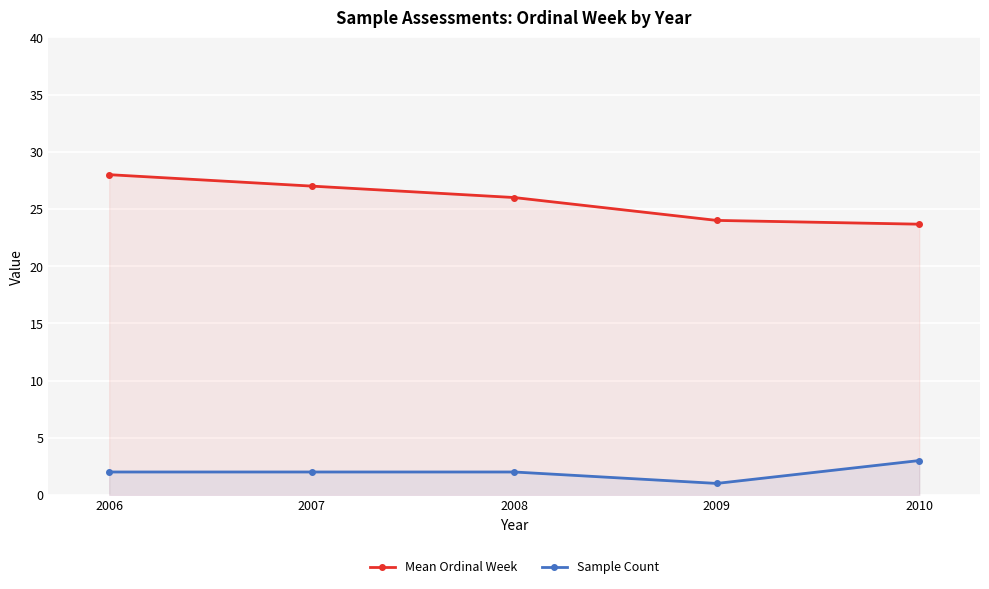

Does the chart display data point markers on the line(s)?

Yes